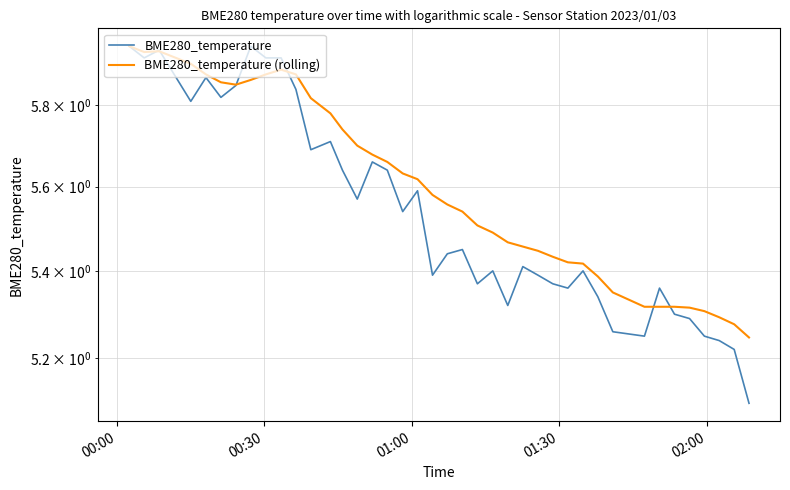

How many intersections are there between BME280_temperature and BME280_temperature (rolling)?

6